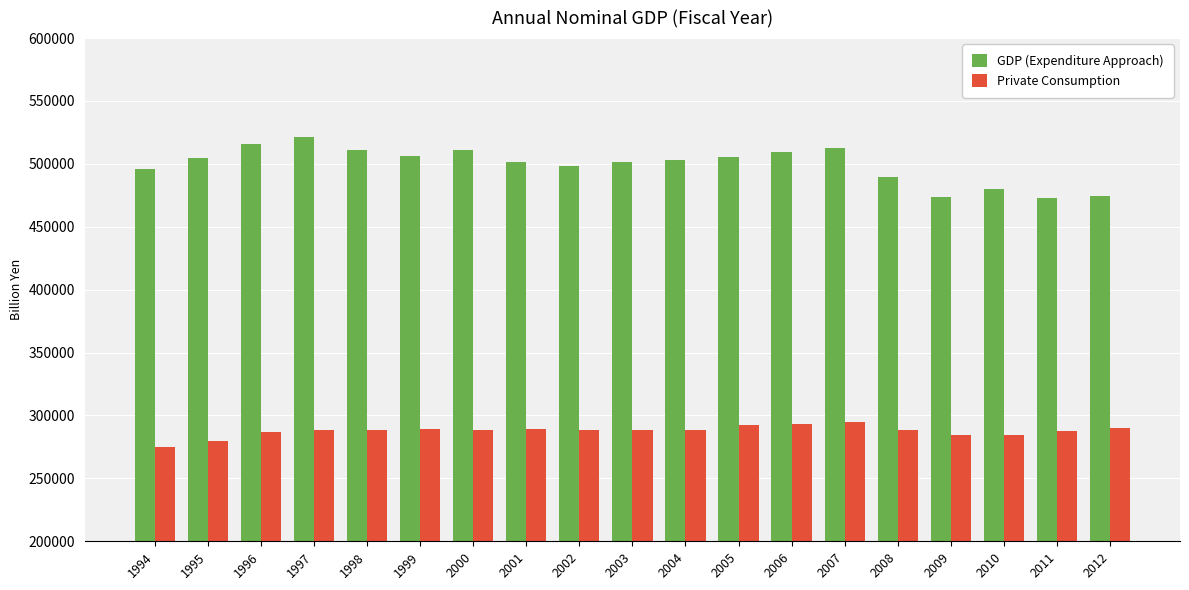

What is the sum of the GDP (Expenditure Approach) values at 2005 and 1997?

1026644.8